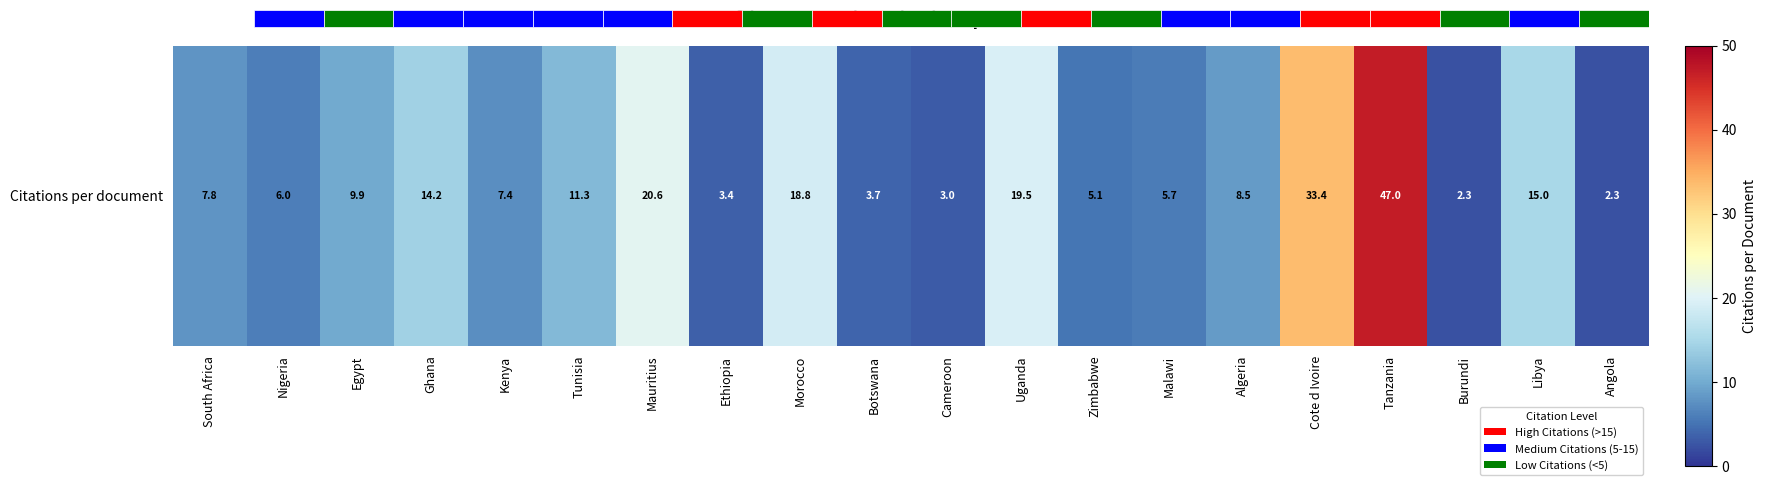

What is the smallest value displayed?

2.3